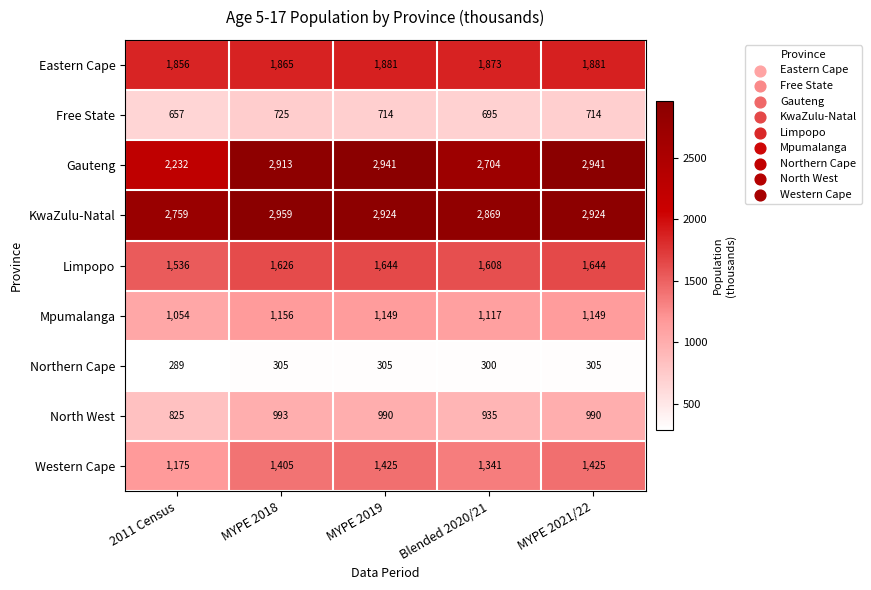

What is the difference between the maximum and second lowest values in the Mpumalanga series?

39